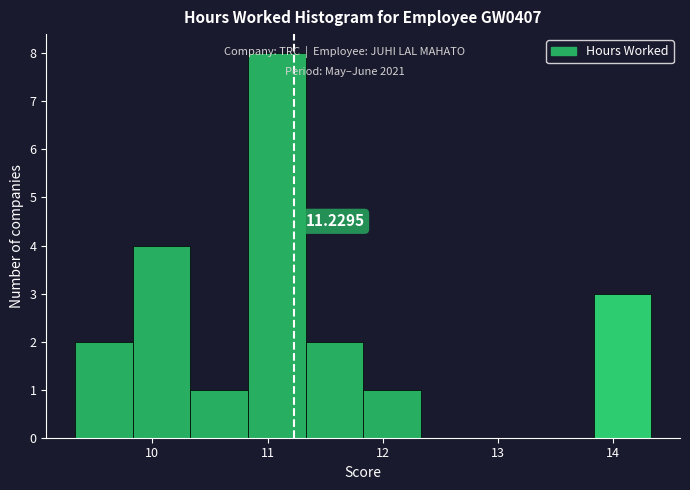

Which range on the x-axis has the tallest bar?

10.83 to 11.33